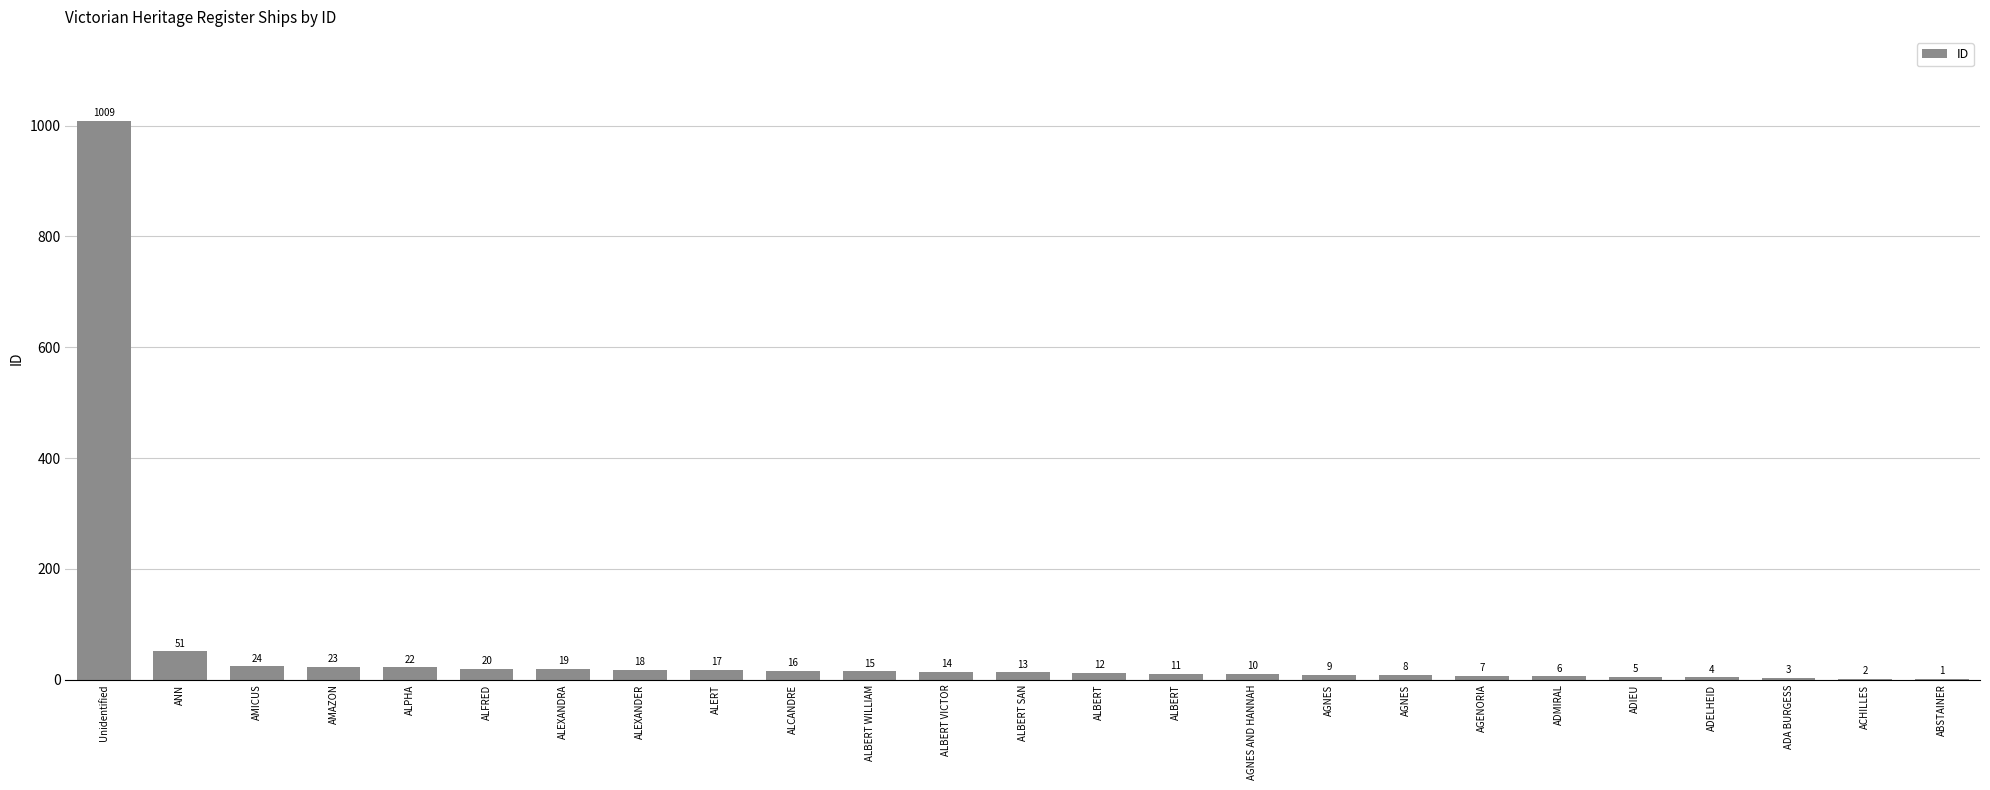

True or false: the data shows 0 at ABSTAINER.

False